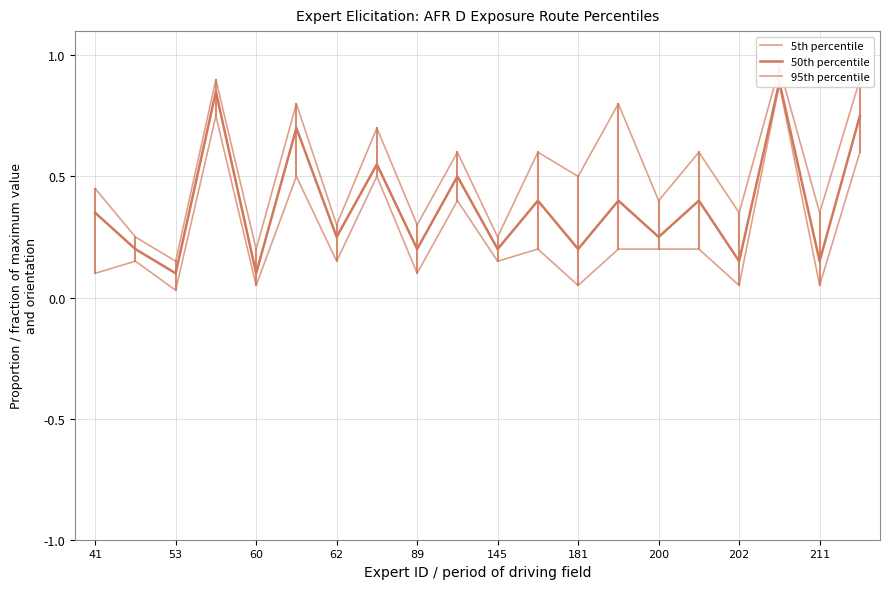

Reading left to right, what are all the values shown in this chart?

5th percentile: 0.1	0.1	0.0	0.8	0.1	0.5	0.1	0.5	0.1	0.4	0.1	0.2	0.1	0.2	0.2	0.2	0.1	0.9	0.1	0.6
50th percentile: 0.3	0.2	0.1	0.8	0.1	0.7	0.2	0.6	0.2	0.5	0.2	0.4	0.2	0.4	0.2	0.4	0.1	0.9	0.1	0.8
95th percentile: 0.5	0.2	0.1	0.9	0.2	0.8	0.3	0.7	0.3	0.6	0.2	0.6	0.5	0.8	0.4	0.6	0.3	0.9	0.3	0.9